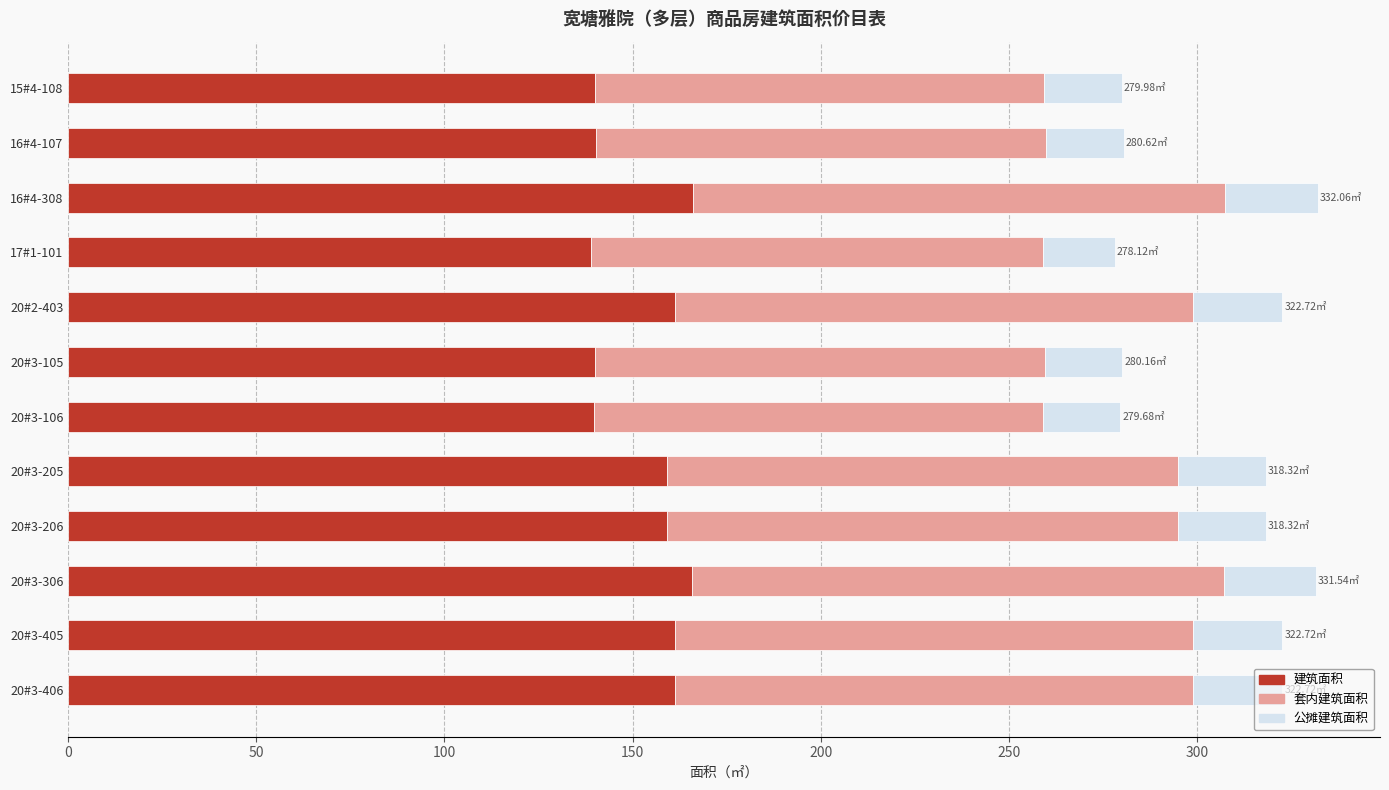

Count the number of data series in this chart.

3